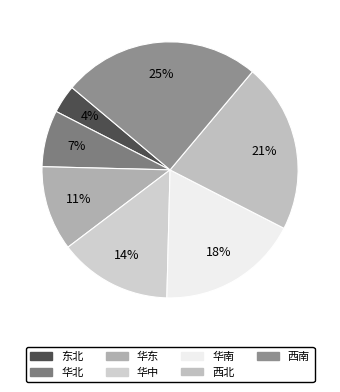

True or false: 华东 accounts for 11% of the total.

True